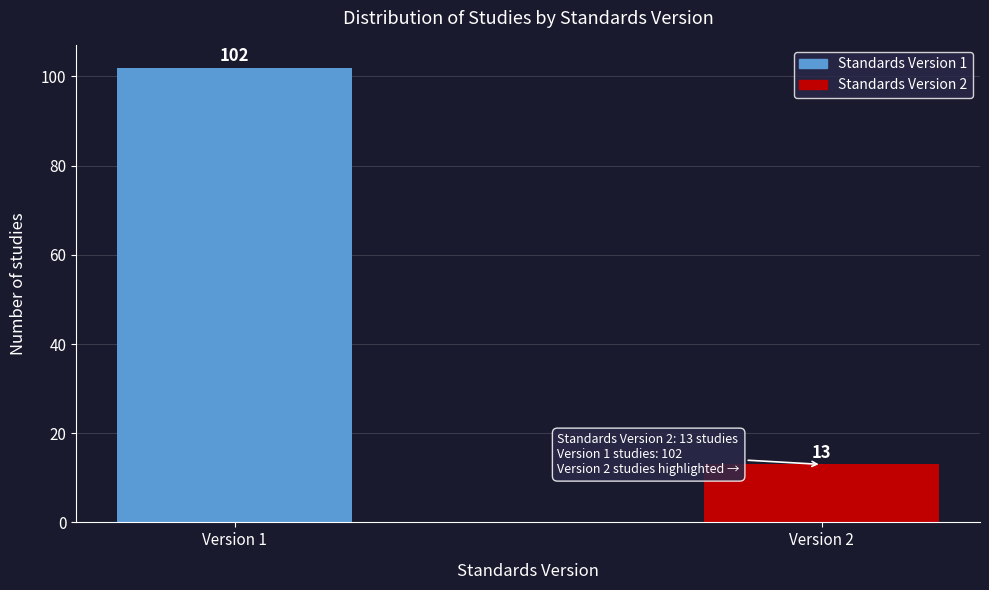

Reading right to left, what are all the values shown in this chart?

13	102